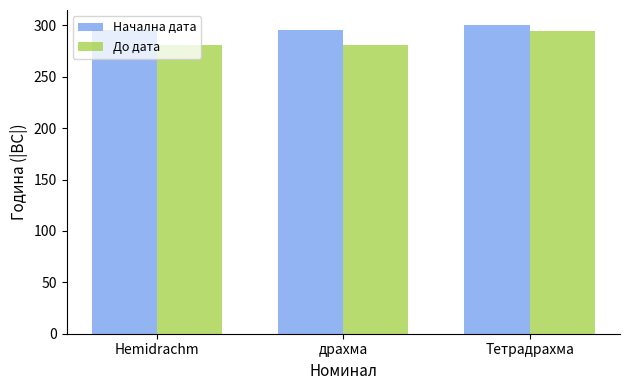

The Начална дата series shows 295.7 at драхма. True or false?

True